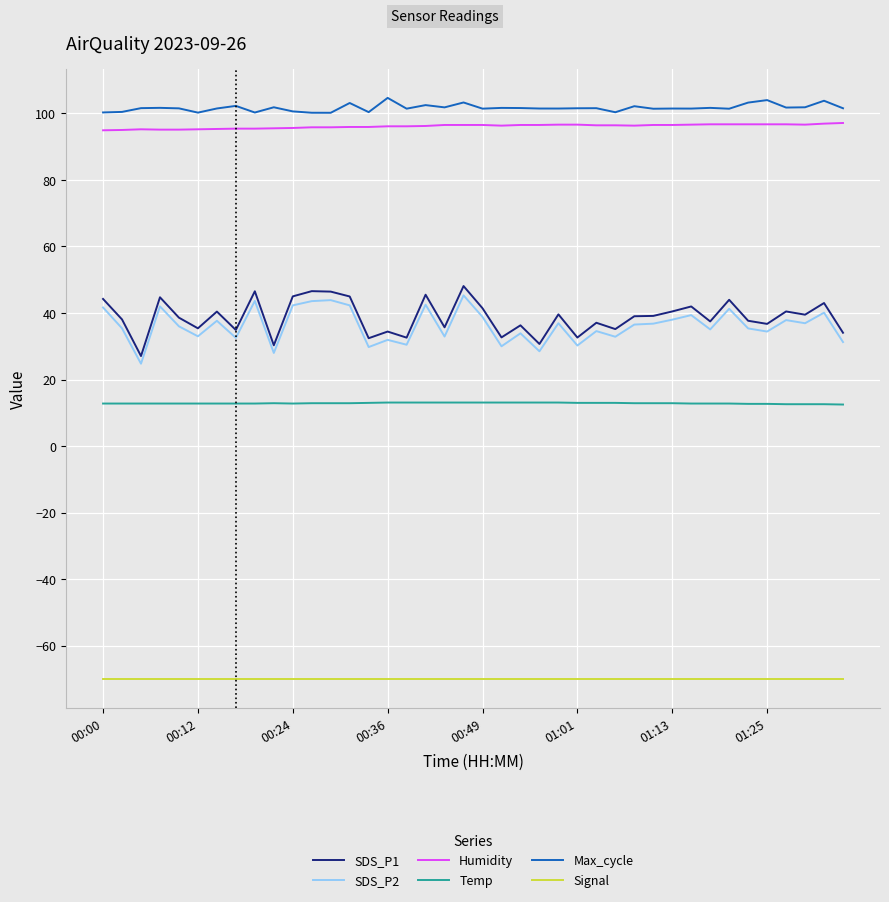

How many Temp values are between 12 and 13?

30